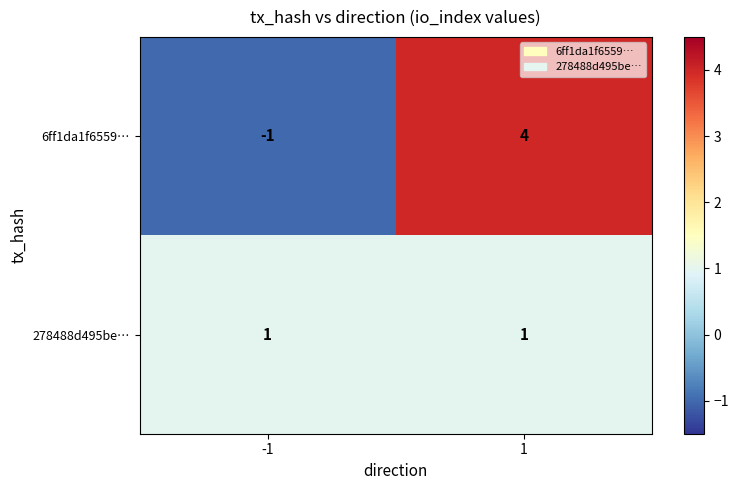

What is the sum of the 6ff1da1f6559… values at -1 and 1?

3